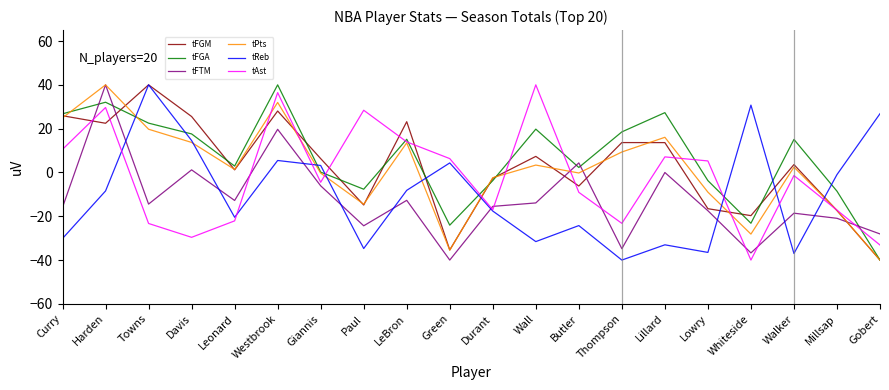

True or false: tPts and tReb intersect in this chart.

True